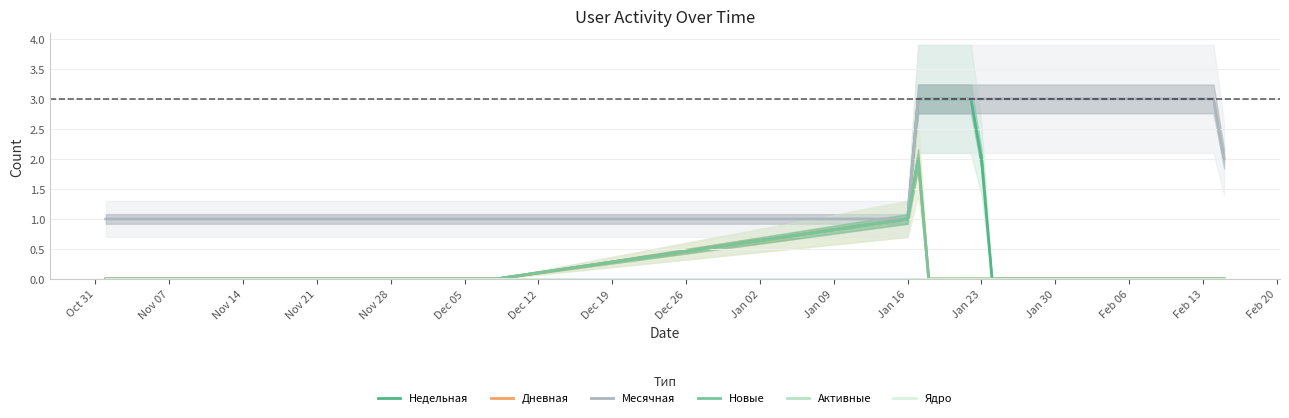

True or false: Активные and Дневная intersect in this chart.

False